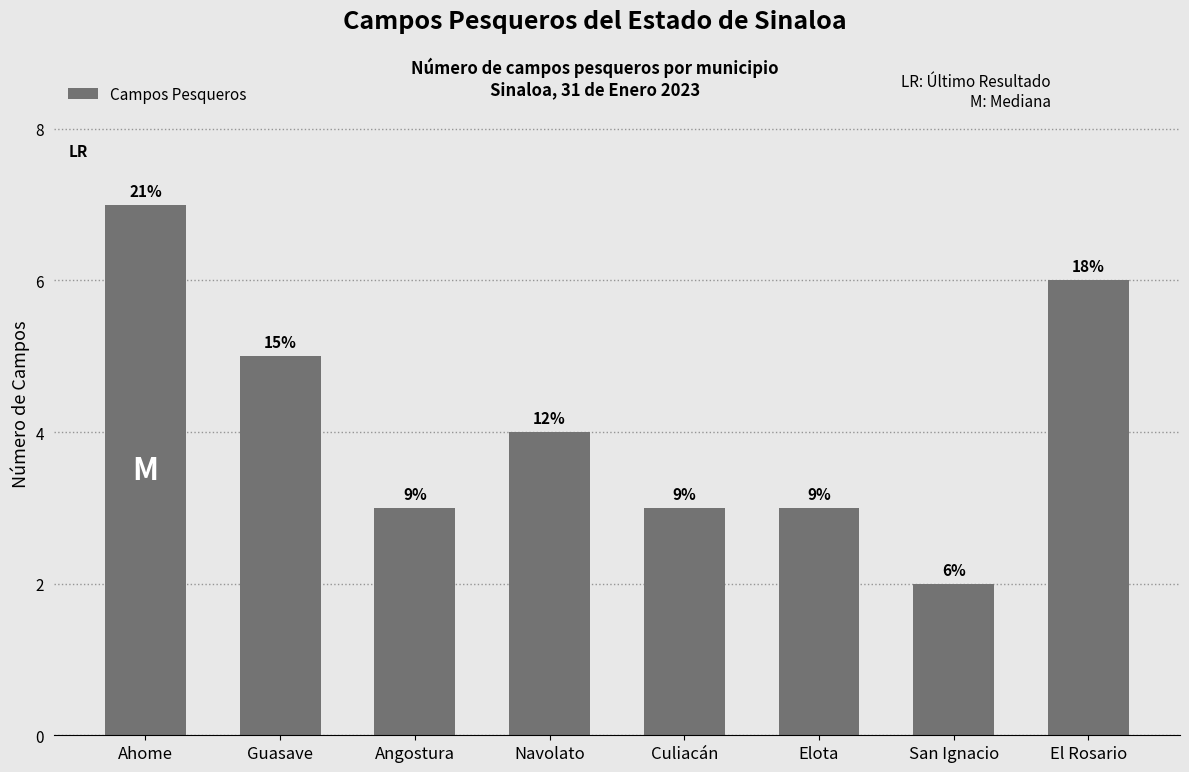

At which category does the chart reach its minimum across all series?

San Ignacio